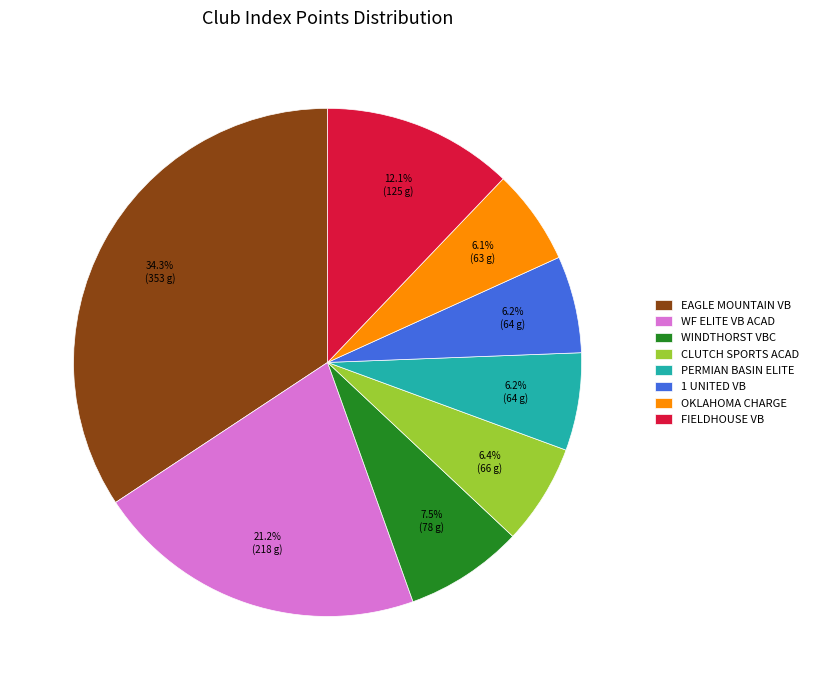

Which slice is the largest?

EAGLE MOUNTAIN VB